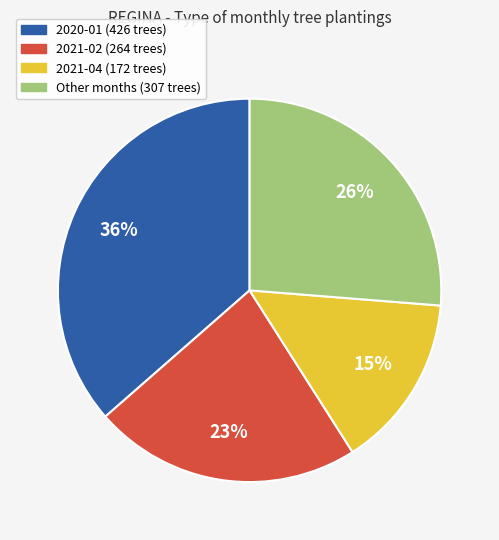

Does any single category account for the majority?

No